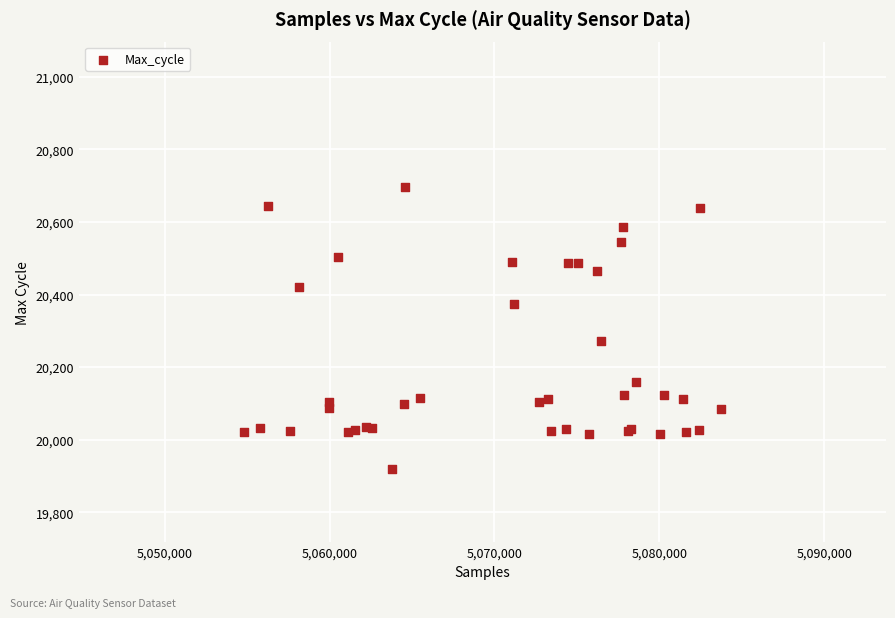

What Y value in the scatter plot is closest to 20308?

20272